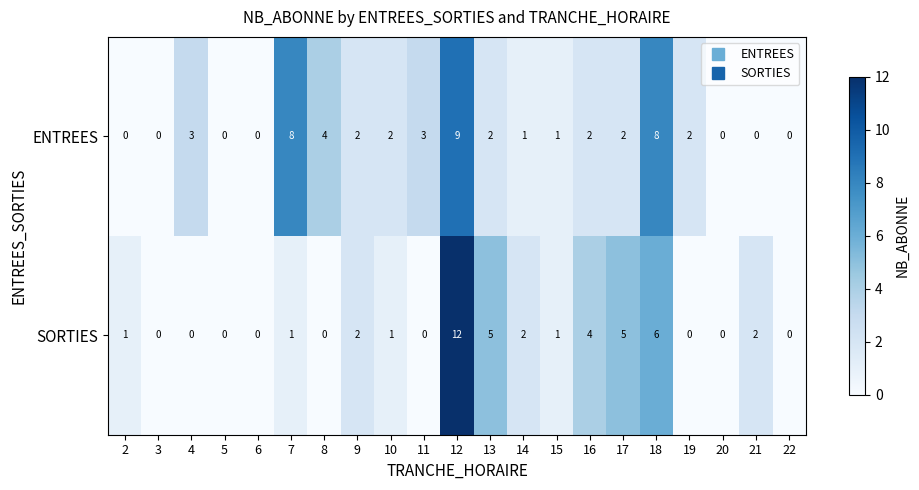

At 4, list the series in order from largest to smallest.

ENTREES, SORTIES